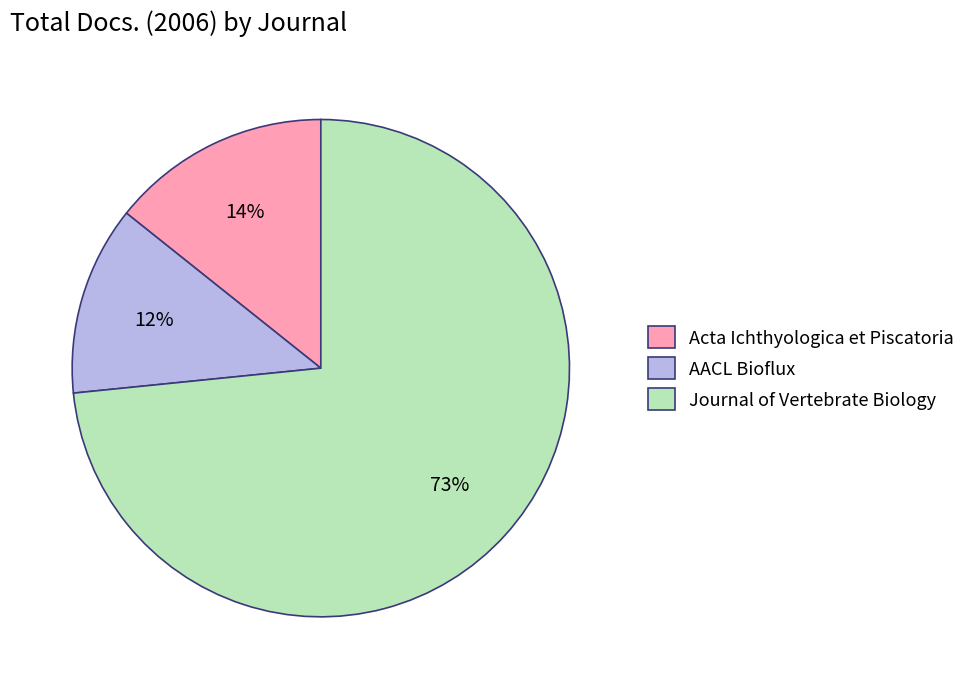

To the nearest percent, what percentage of the pie is Acta Ichthyologica et Piscatoria?

14%